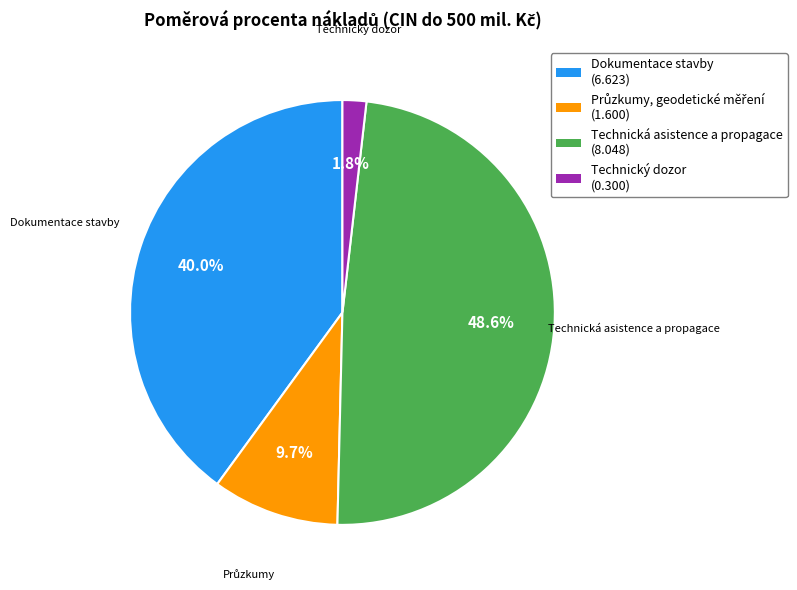

What is the largest slice in the pie chart?

Technická asistence a propagace